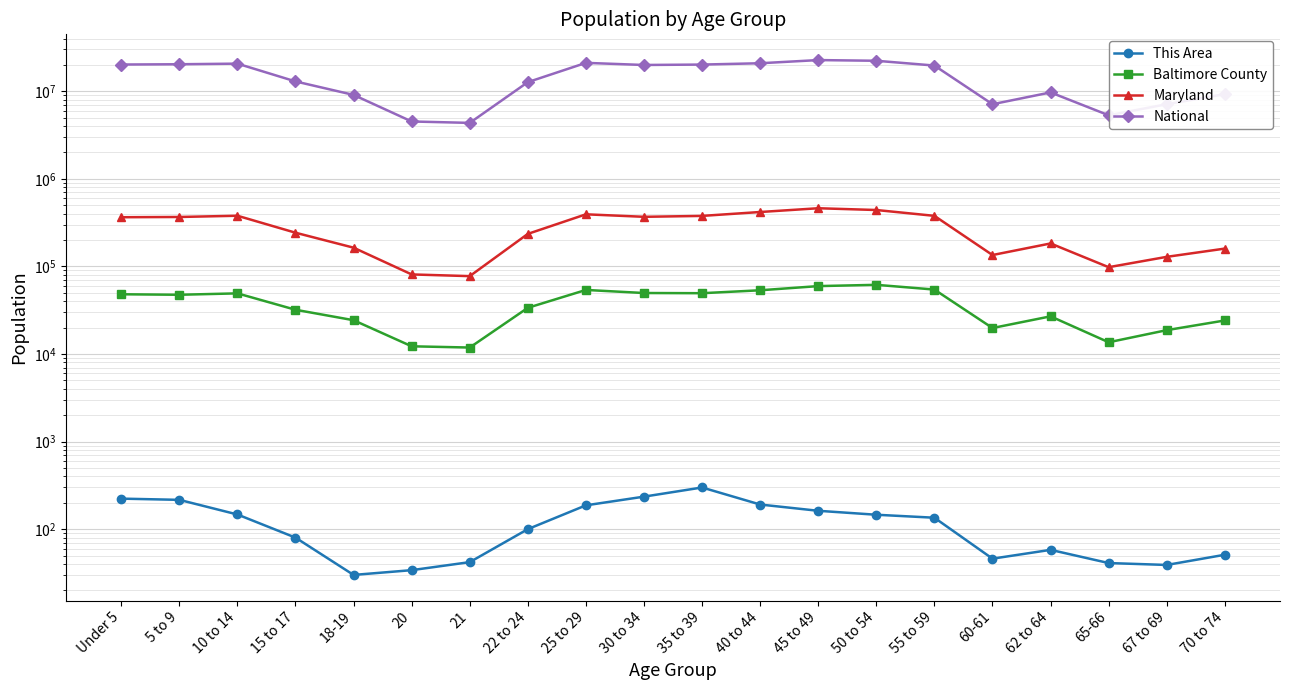

How many series are shown in this chart?

4